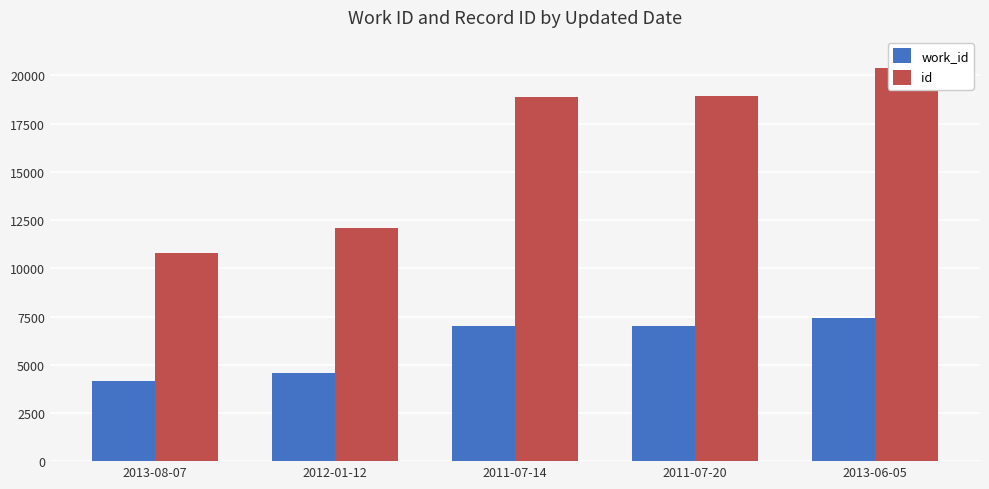

Rank the series by their average value, from lowest to highest.

work_id, id